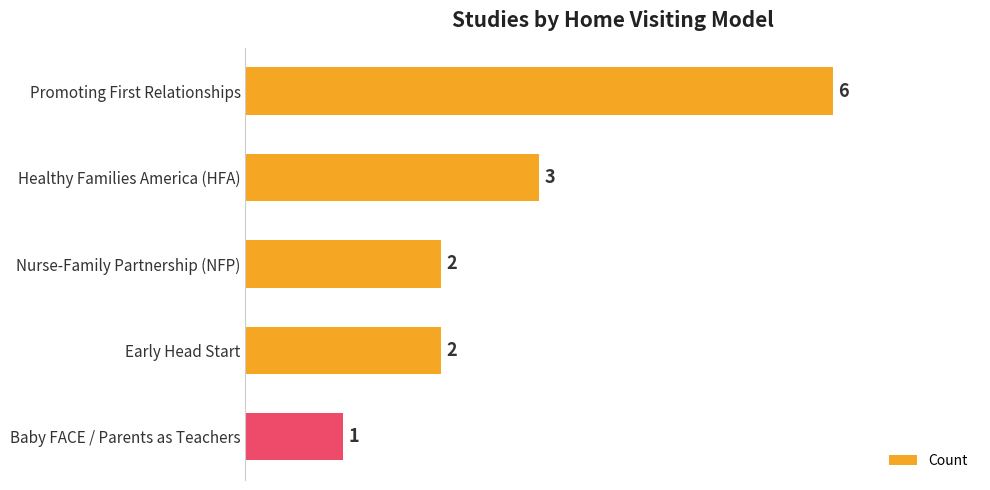

Which category has the highest value across all series?

Promoting First Relationships